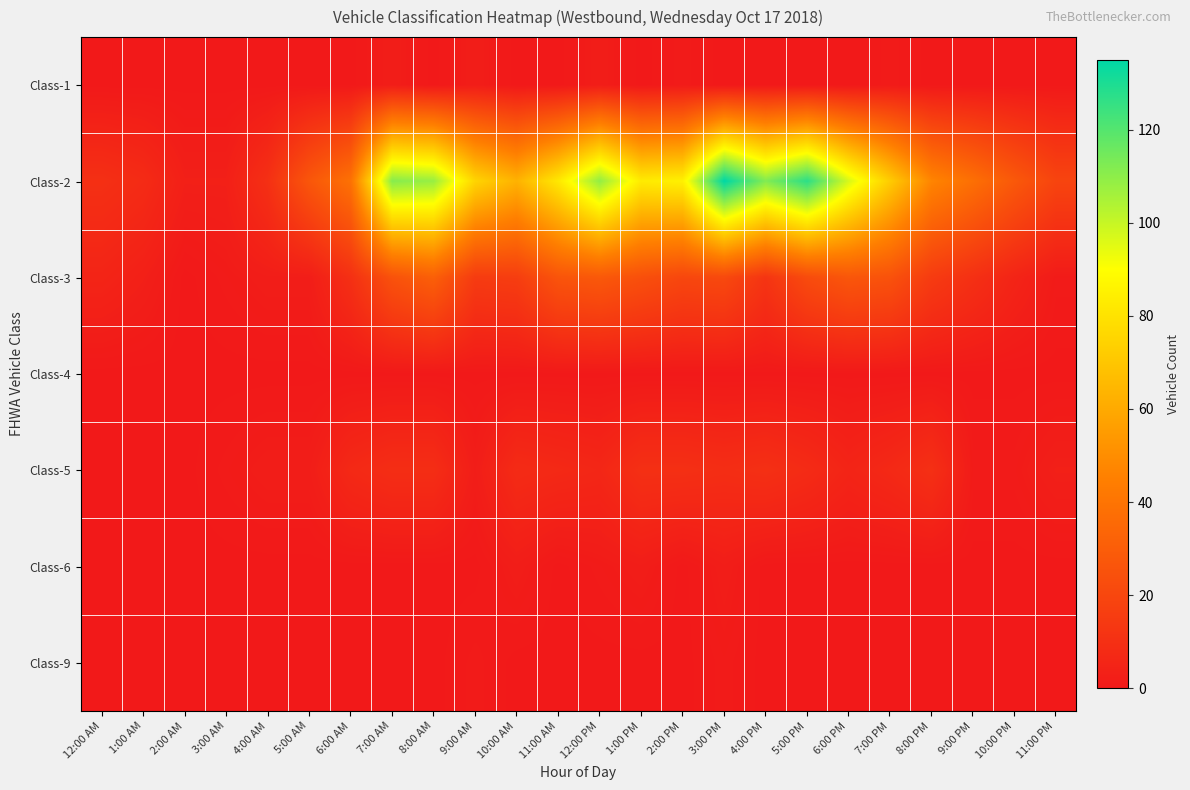

Reading left to right, list all the values displayed in this chart.

Class-1: 12:00 AM=0	1:00 AM=0	2:00 AM=0	3:00 AM=0	4:00 AM=0	5:00 AM=0	6:00 AM=0	7:00 AM=2	8:00 AM=0	9:00 AM=2	10:00 AM=0	11:00 AM=0	12:00 PM=2	1:00 PM=0	2:00 PM=1	3:00 PM=0	4:00 PM=0	5:00 PM=0	6:00 PM=0	7:00 PM=1	8:00 PM=0	9:00 PM=0	10:00 PM=0	11:00 PM=0
Class-2: 12:00 AM=10	1:00 AM=8	2:00 AM=3	3:00 AM=3	4:00 AM=10	5:00 AM=27	6:00 AM=39	7:00 AM=111	8:00 AM=108	9:00 AM=75	10:00 AM=63	11:00 AM=82	12:00 PM=109	1:00 PM=83	2:00 PM=85	3:00 PM=135	4:00 PM=112	5:00 PM=127	6:00 PM=97	7:00 PM=72	8:00 PM=47	9:00 PM=38	10:00 PM=28	11:00 PM=19
Class-3: 12:00 AM=5	1:00 AM=3	2:00 AM=0	3:00 AM=1	4:00 AM=2	5:00 AM=2	6:00 AM=10	7:00 AM=25	8:00 AM=31	9:00 AM=15	10:00 AM=16	11:00 AM=26	12:00 PM=28	1:00 PM=24	2:00 PM=20	3:00 PM=21	4:00 PM=12	5:00 PM=22	6:00 PM=27	7:00 PM=25	8:00 PM=15	9:00 PM=10	10:00 PM=5	11:00 PM=1
Class-4: 12:00 AM=0	1:00 AM=0	2:00 AM=0	3:00 AM=0	4:00 AM=0	5:00 AM=0	6:00 AM=0	7:00 AM=0	8:00 AM=0	9:00 AM=0	10:00 AM=0	11:00 AM=0	12:00 PM=0	1:00 PM=0	2:00 PM=0	3:00 PM=0	4:00 PM=0	5:00 PM=0	6:00 PM=0	7:00 PM=0	8:00 PM=0	9:00 PM=0	10:00 PM=0	11:00 PM=0
Class-5: 12:00 AM=0	1:00 AM=0	2:00 AM=0	3:00 AM=1	4:00 AM=2	5:00 AM=2	6:00 AM=7	7:00 AM=9	8:00 AM=9	9:00 AM=2	10:00 AM=8	11:00 AM=7	12:00 PM=6	1:00 PM=10	2:00 PM=10	3:00 PM=9	4:00 PM=10	5:00 PM=8	6:00 PM=5	7:00 PM=7	8:00 PM=10	9:00 PM=1	10:00 PM=1	11:00 PM=3
Class-6: 12:00 AM=0	1:00 AM=0	2:00 AM=0	3:00 AM=0	4:00 AM=0	5:00 AM=0	6:00 AM=0	7:00 AM=0	8:00 AM=0	9:00 AM=0	10:00 AM=2	11:00 AM=0	12:00 PM=1	1:00 PM=2	2:00 PM=0	3:00 PM=2	4:00 PM=0	5:00 PM=0	6:00 PM=0	7:00 PM=0	8:00 PM=0	9:00 PM=0	10:00 PM=0	11:00 PM=0
Class-9: 12:00 AM=0	1:00 AM=0	2:00 AM=0	3:00 AM=0	4:00 AM=0	5:00 AM=0	6:00 AM=0	7:00 AM=0	8:00 AM=0	9:00 AM=1	10:00 AM=0	11:00 AM=0	12:00 PM=0	1:00 PM=0	2:00 PM=0	3:00 PM=1	4:00 PM=0	5:00 PM=0	6:00 PM=0	7:00 PM=0	8:00 PM=0	9:00 PM=0	10:00 PM=0	11:00 PM=0